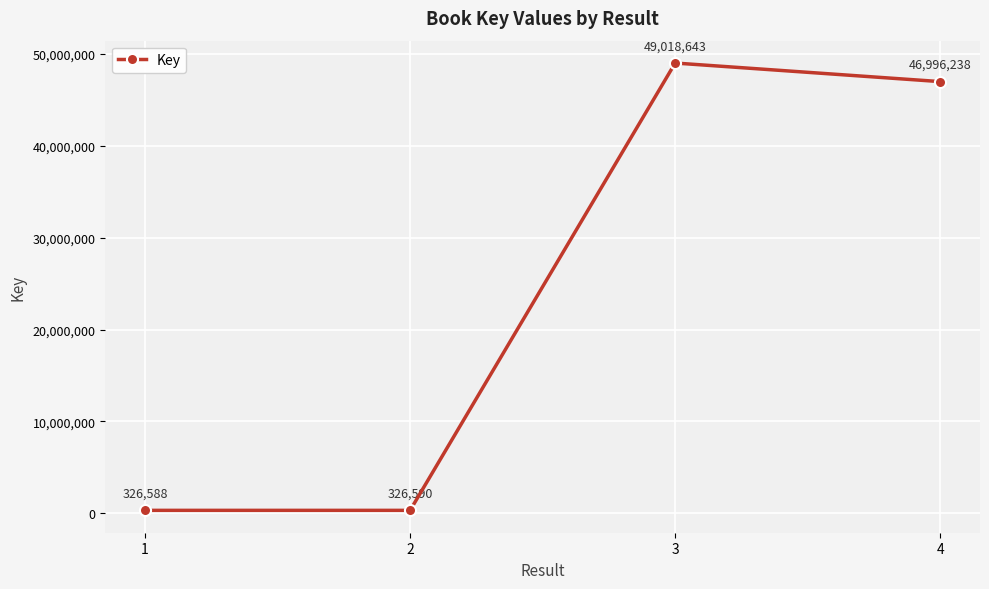

What is the greatest value displayed?

49018643